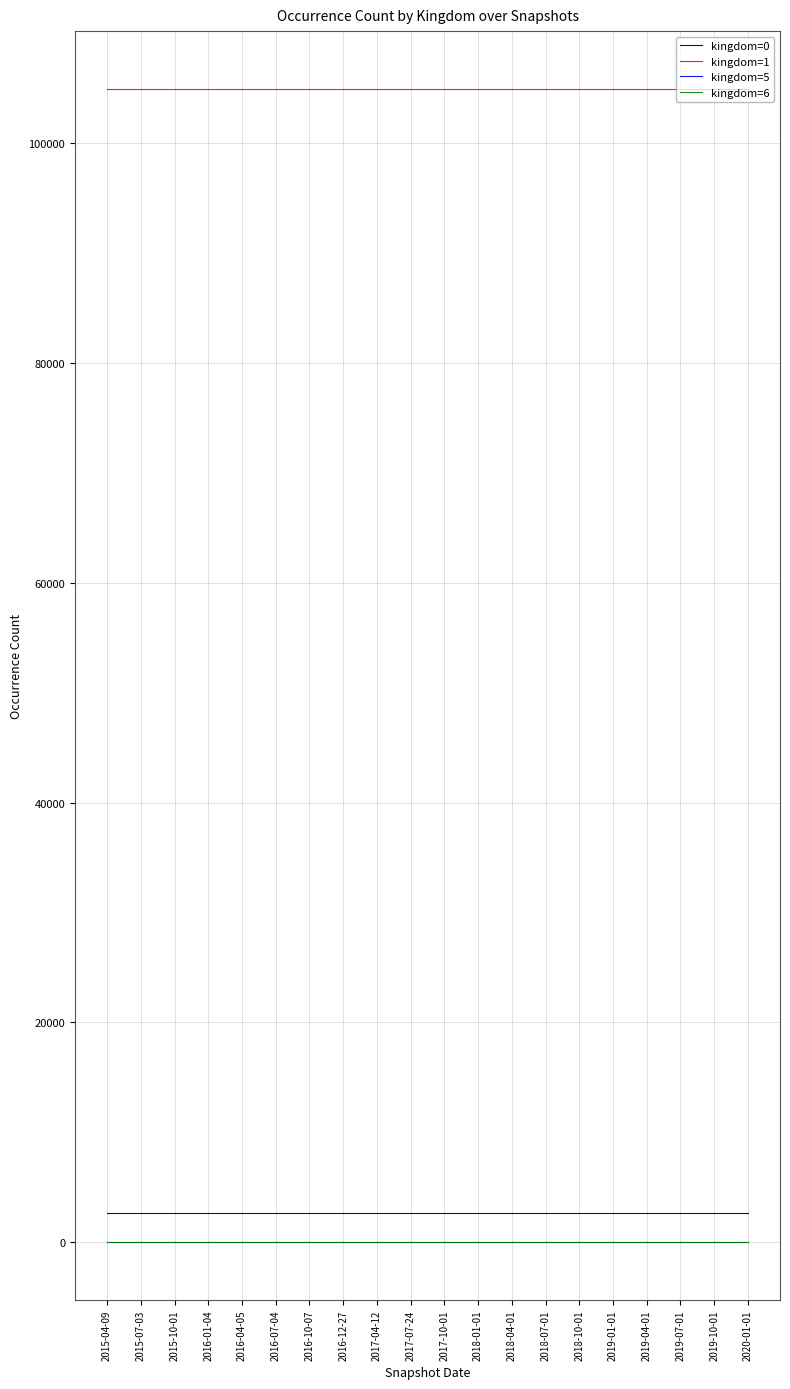

What is the greatest value displayed?

104898